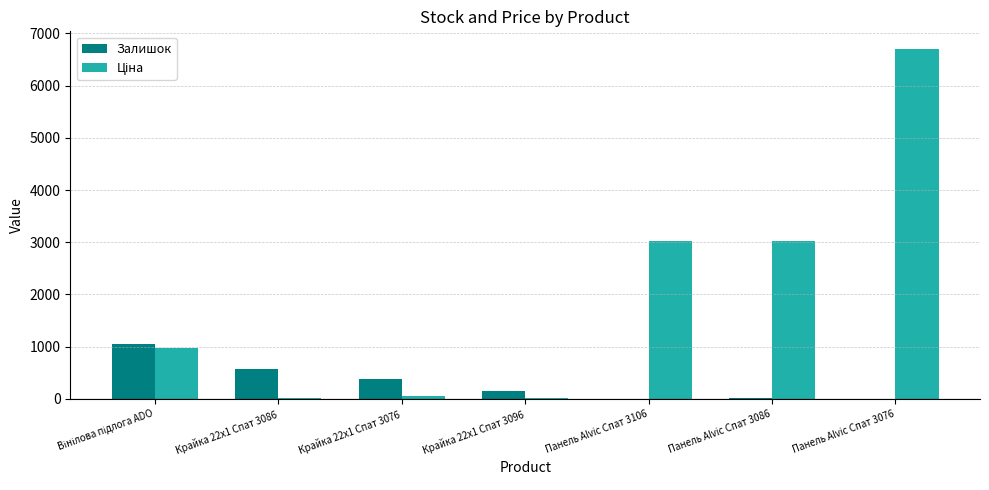

Are the bars horizontal?

No